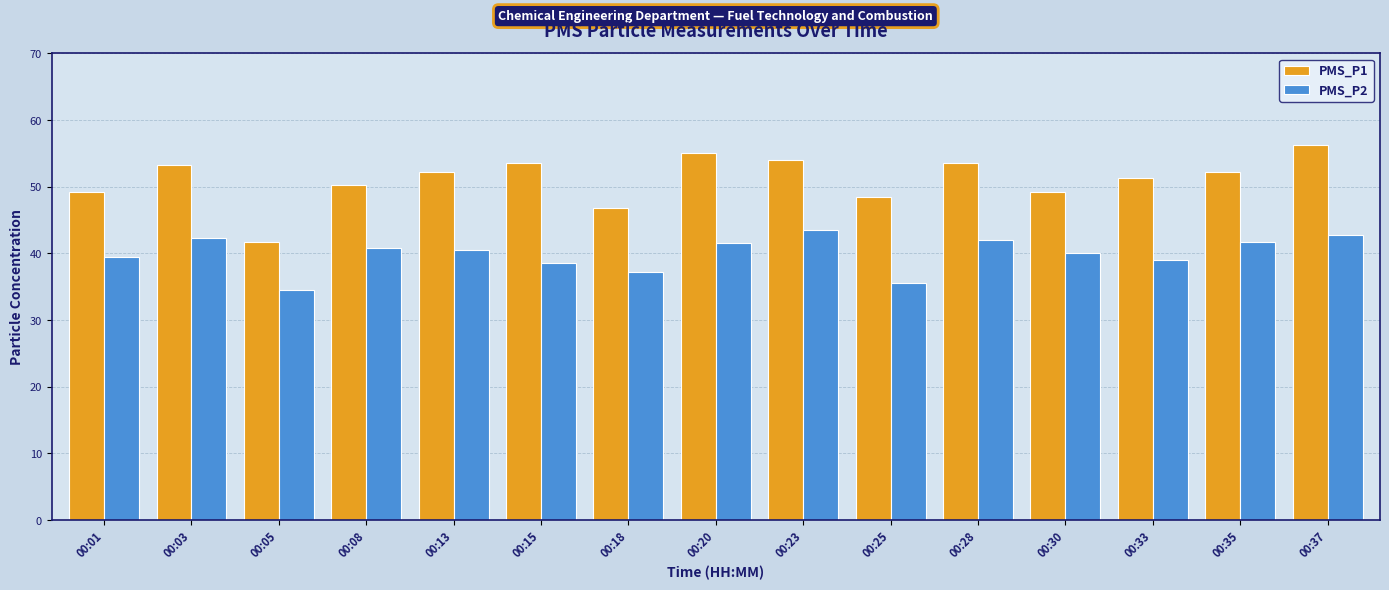

True or false: PMS_P1 has a value of 90.0 at 00:03.

False